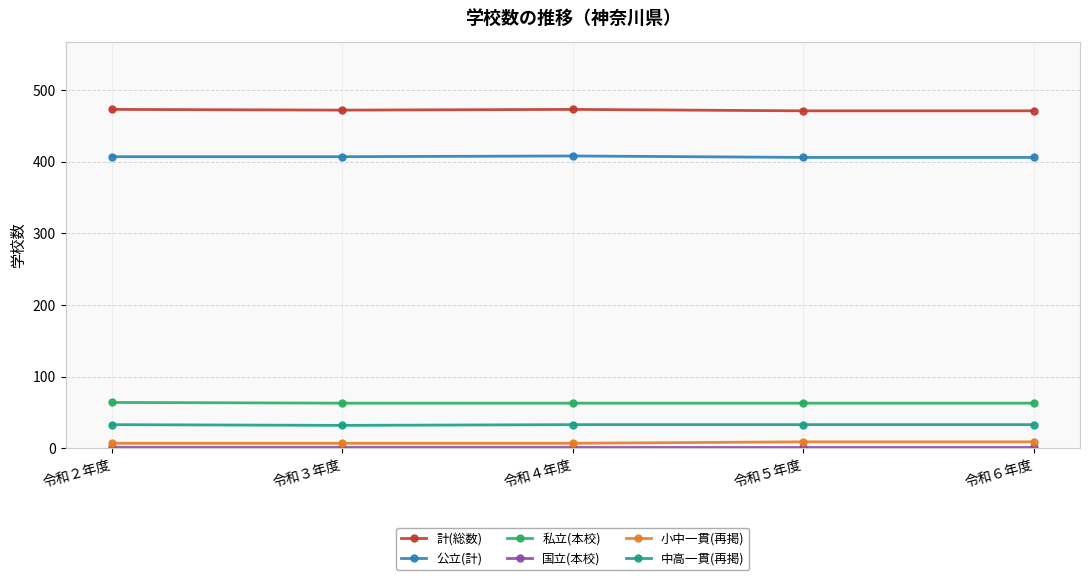

The value of 計(総数) at 令和２年度 is 616. True or false?

False